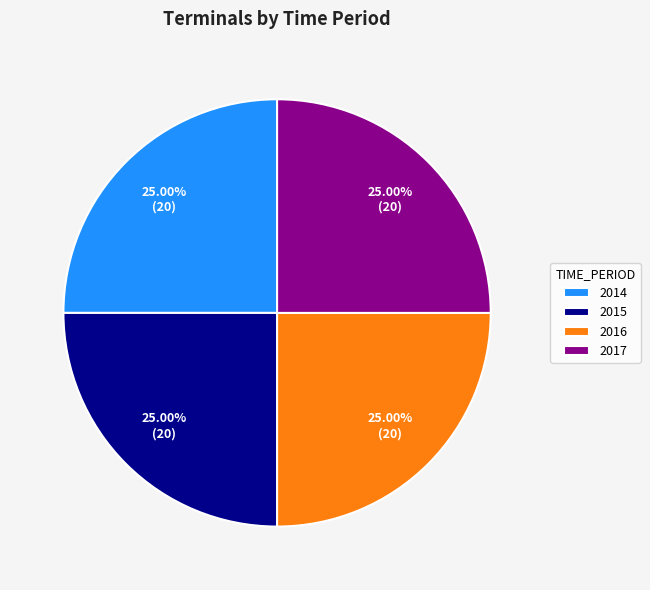

Is there a majority slice in this chart?

No